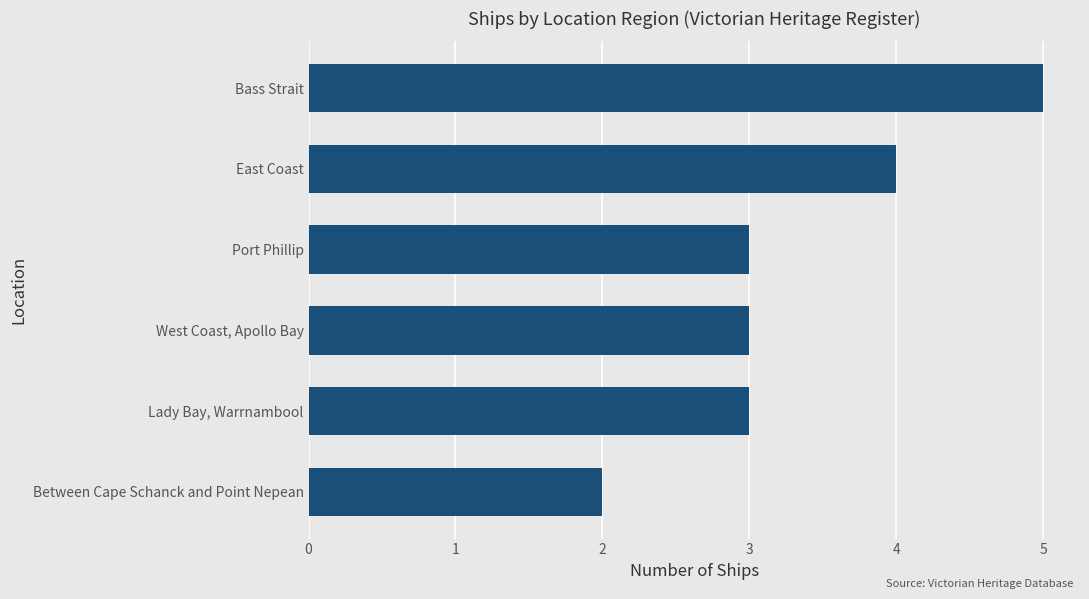

How many values are between 3 and 4?

4